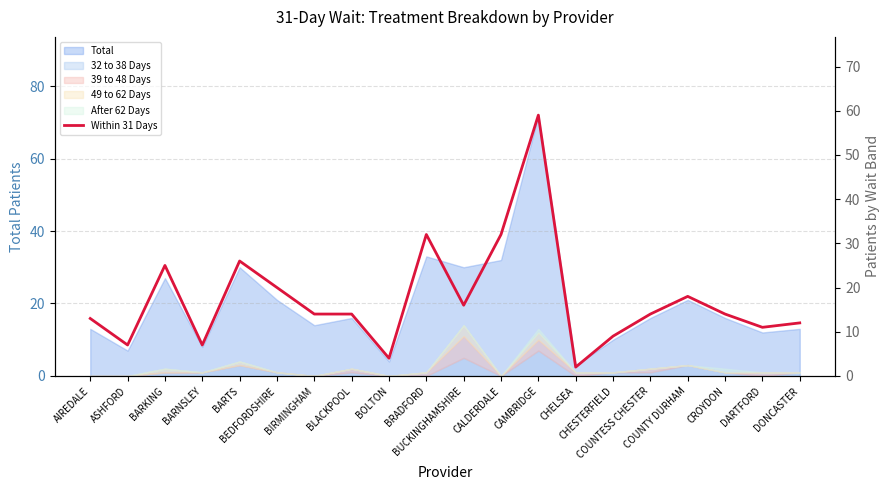

What is the sum of the values at ASHFORD and BEDFORDSHIRE?

27